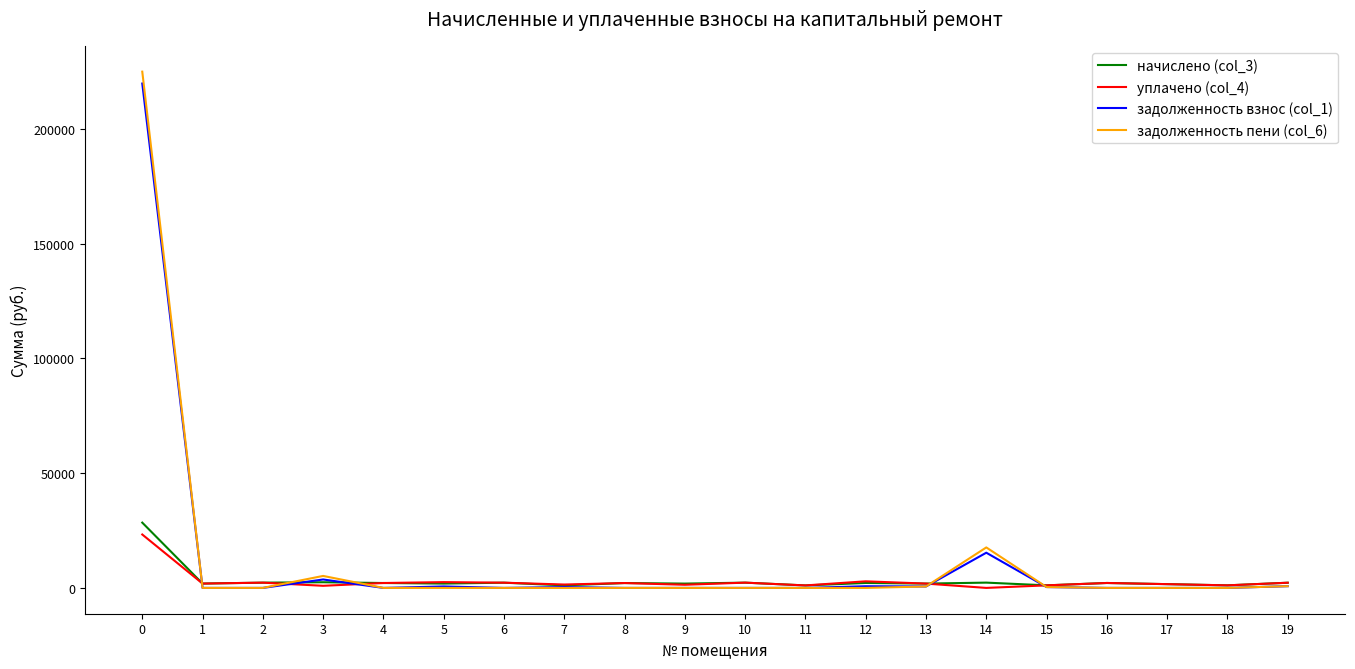

What is the maximum value shown in the chart?

224952.3